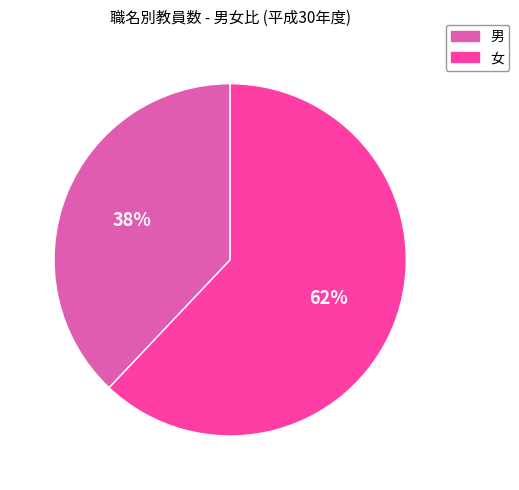

Do 男 and 女 together represent more than half of the pie?

Yes